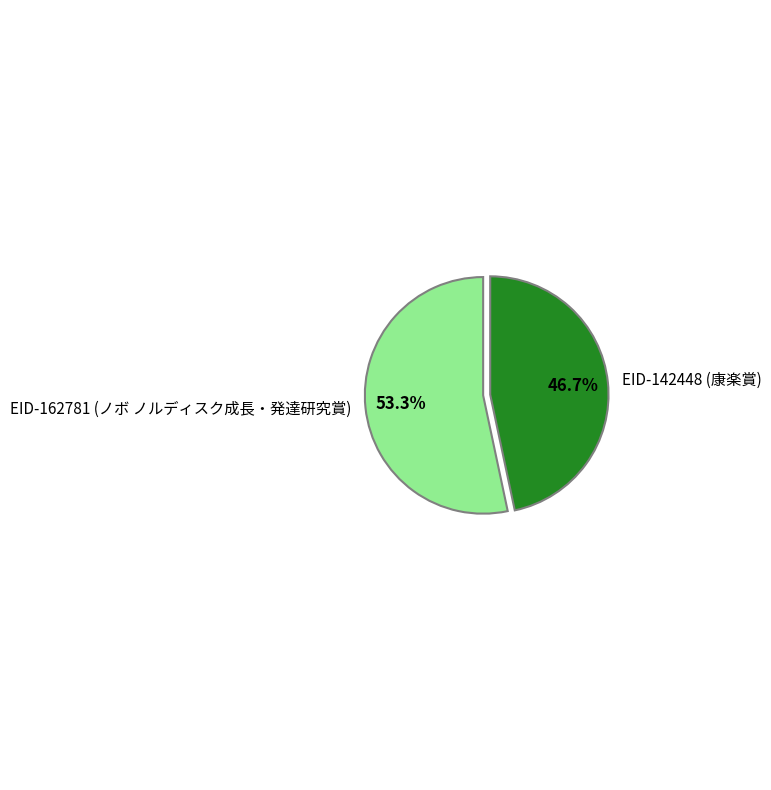

Combined, what portion of the pie is EID-142448 (康楽賞) and EID-162781 (ノボ ノルディスク成長・発達研究賞)?

100.0%